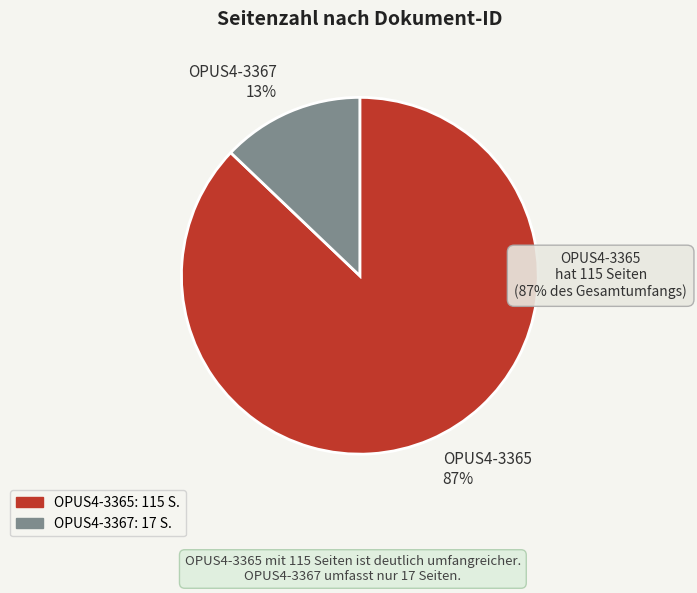

What is the majority slice?

OPUS4-3365